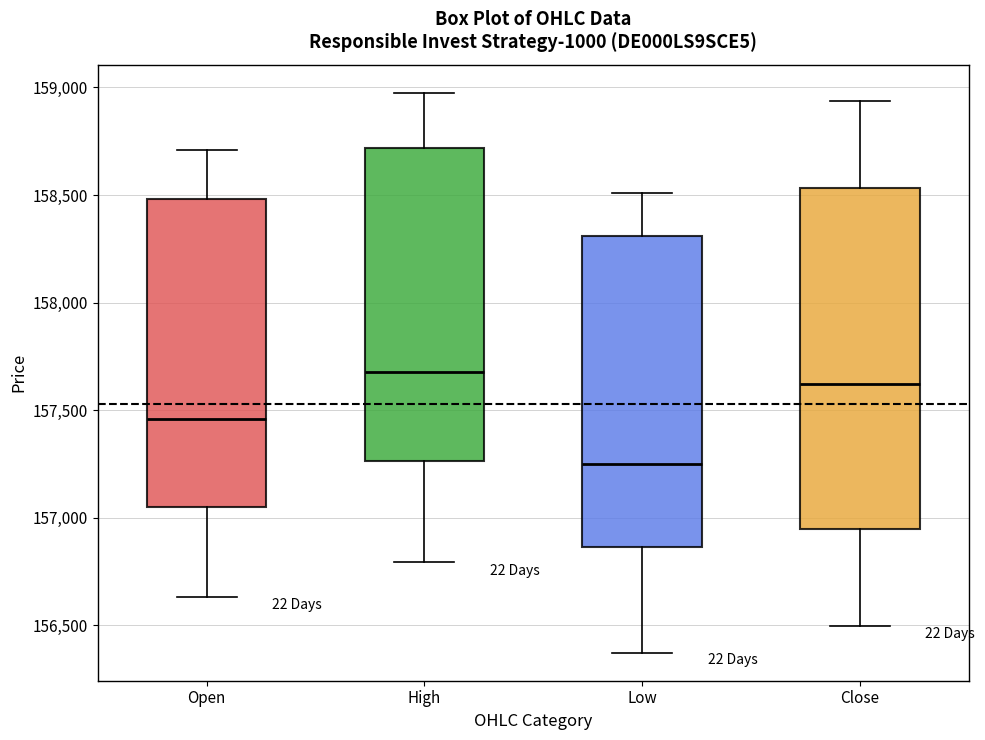

Where is the upper edge of the box for Open on the y-axis? The values are not printed on the chart, so give them approximately, as read against the axis.

158500